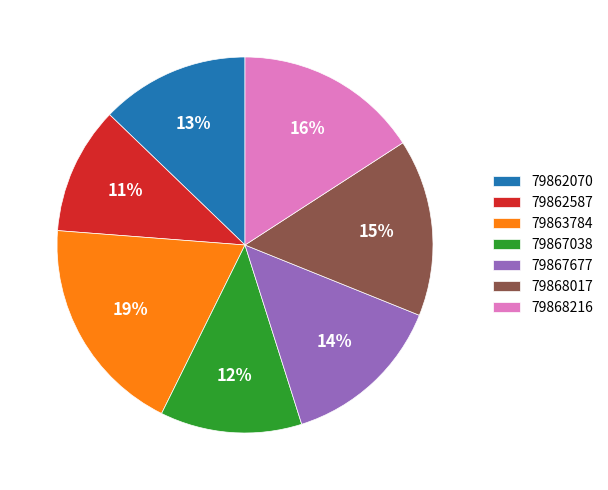

Which has a higher value, 79867677 or 79867038?

79867677